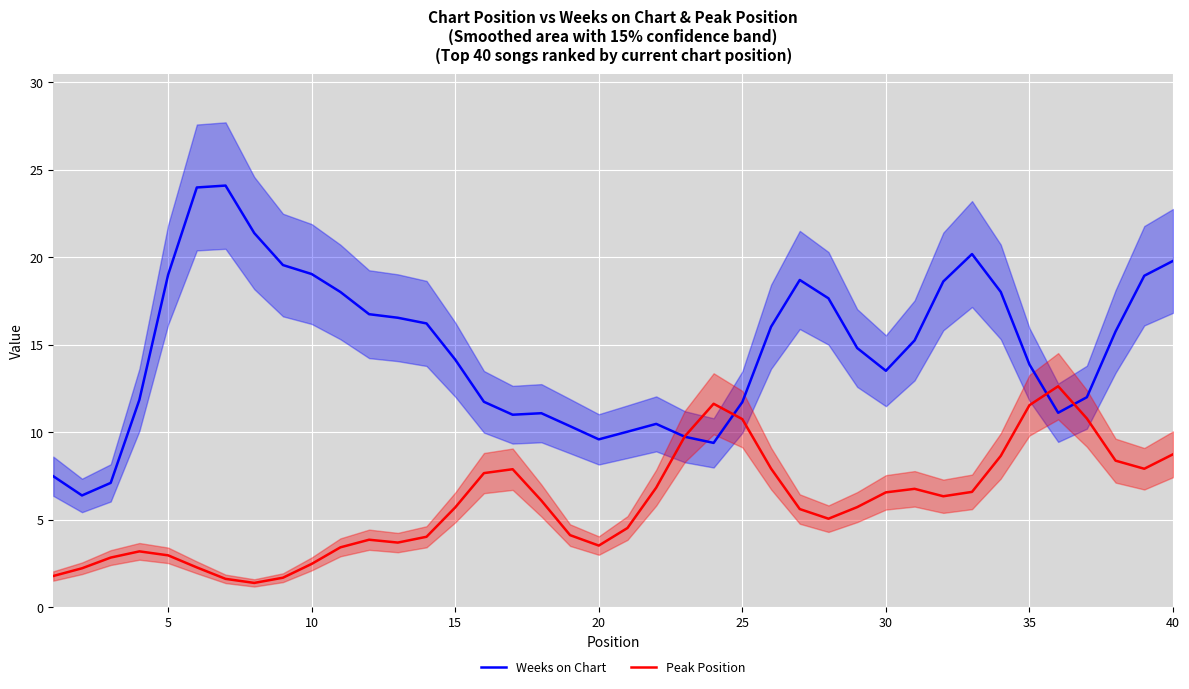

What is the minimum value shown in the chart?

1.4